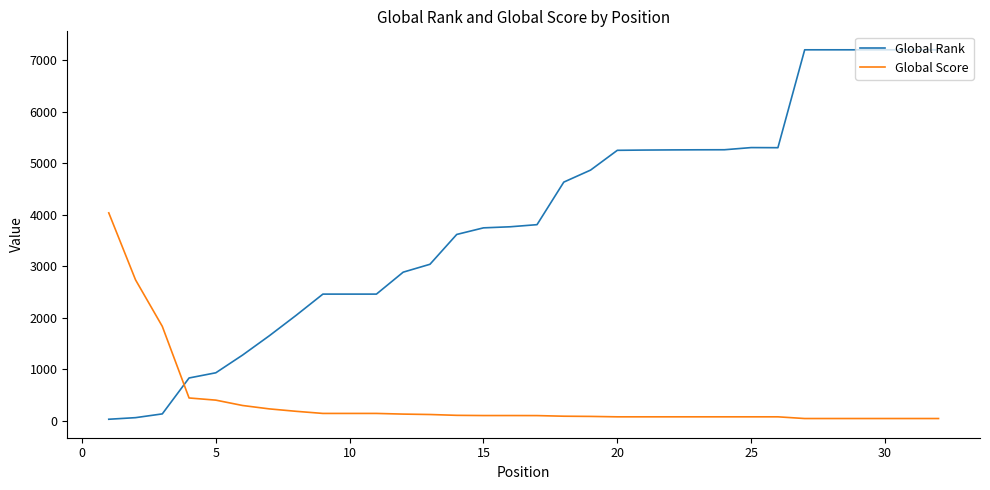

What is the highest value of the Global Score series?

4037